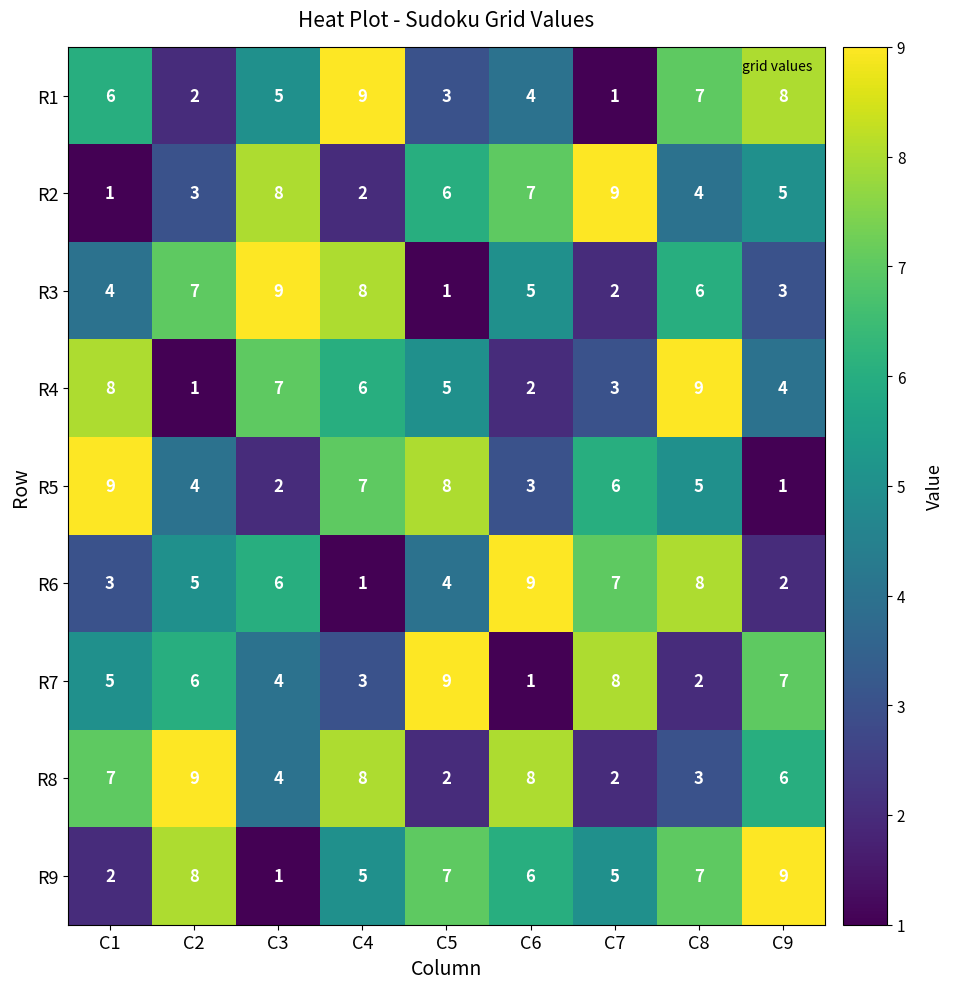

Count the number of categories in the chart.

9